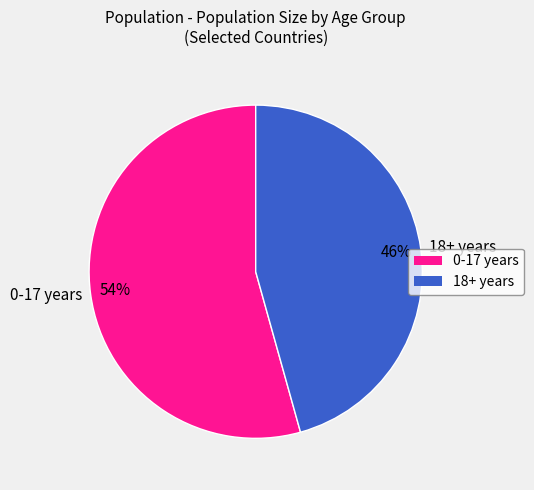

Is it true that 18+ years is 39% of the pie?

False